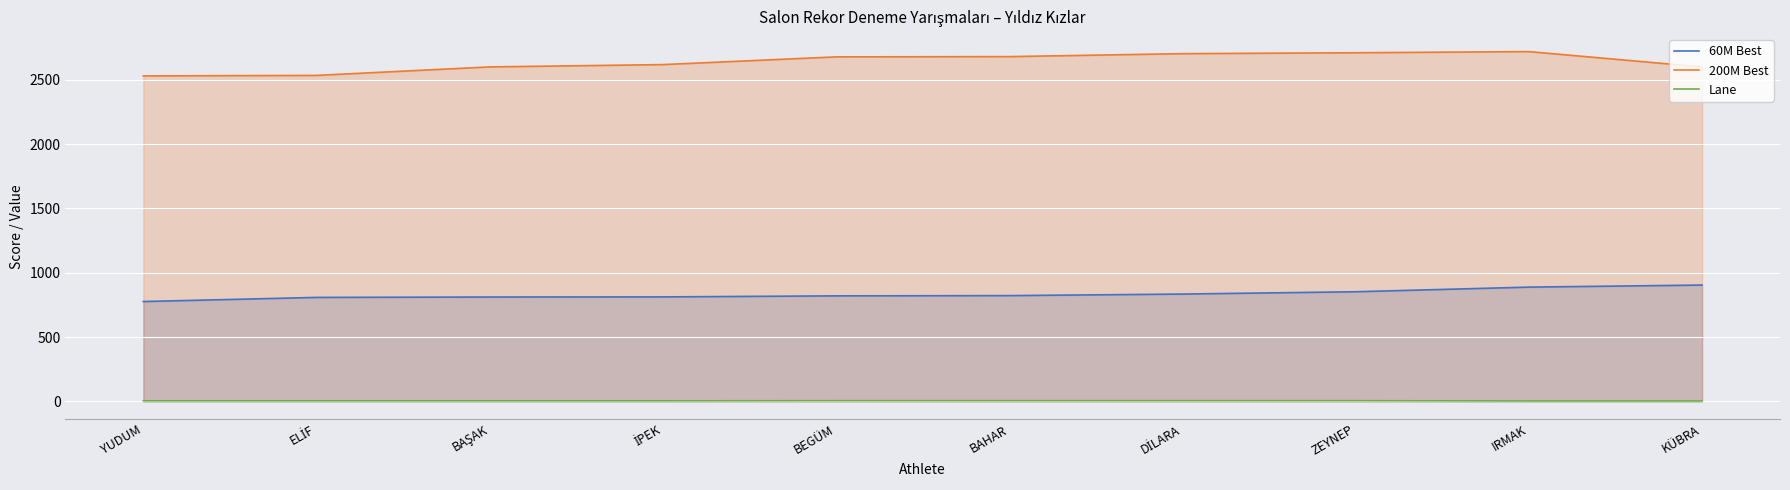

What is the sum of the Lane values at ZEYNEP and BAŞAK?

9